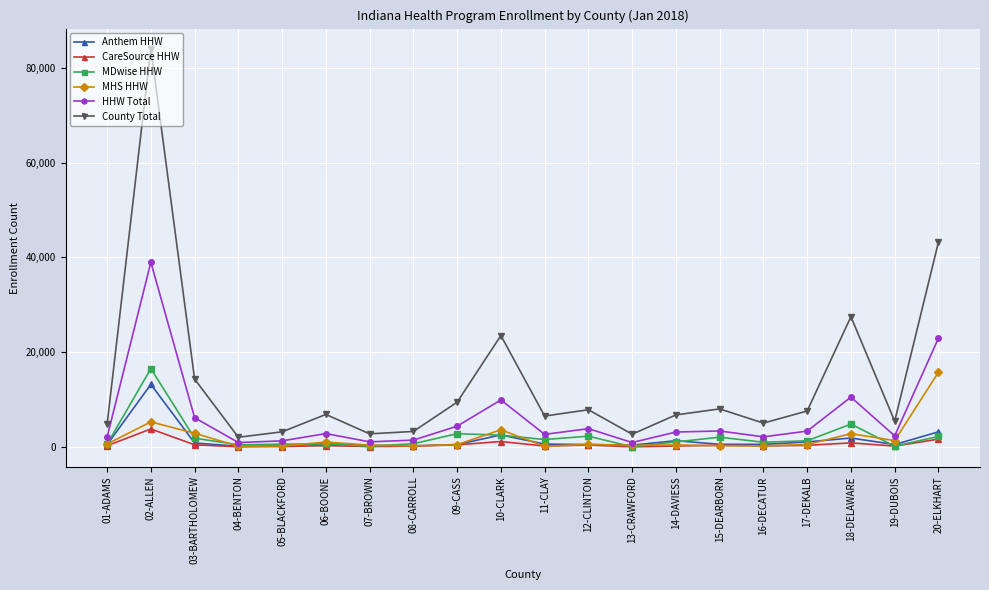

At which category does CareSource HHW reach its first local peak?

02-ALLEN